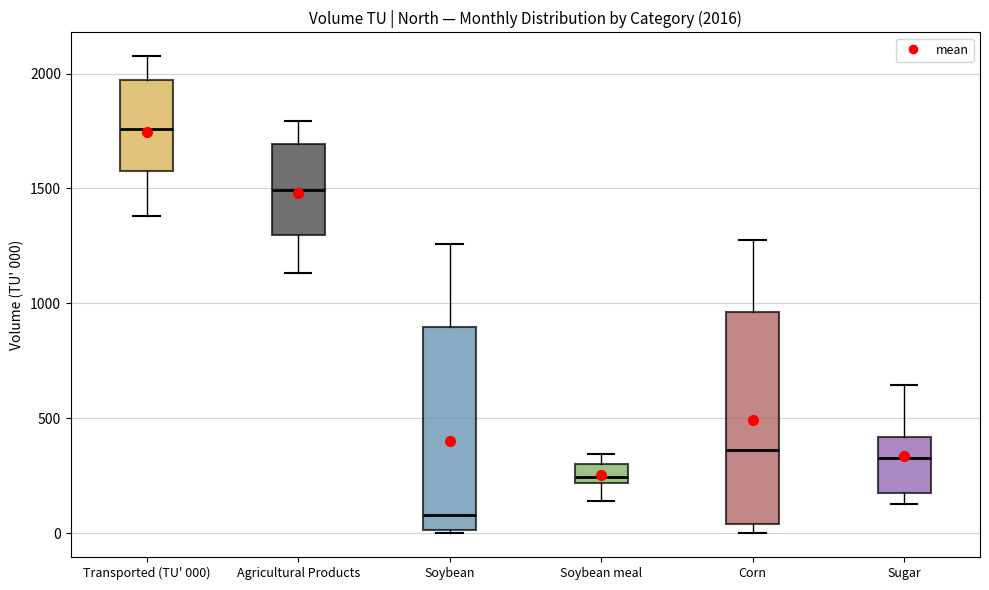

Which box's median line is the lowest?

Soybean